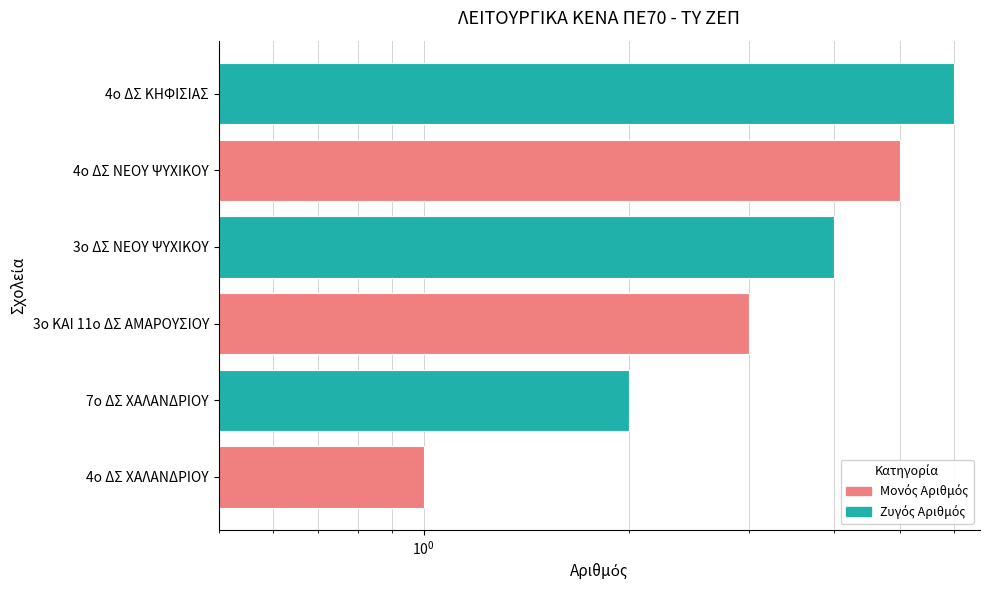

What is the average value?

4